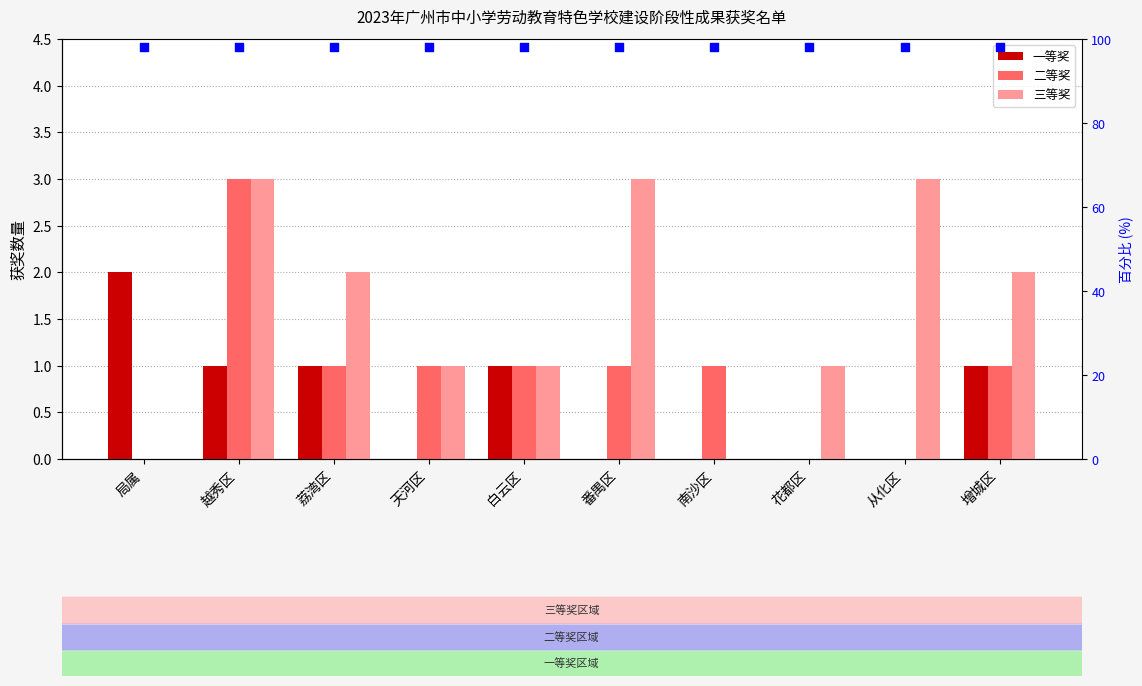

Which series has the widest spread of Y values?

二等奖